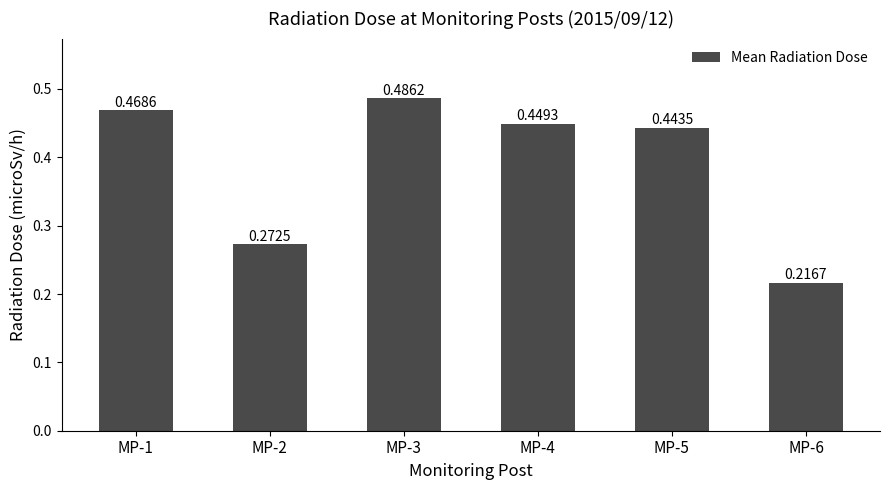

Between MP-1 and MP-4, which is larger?

MP-1